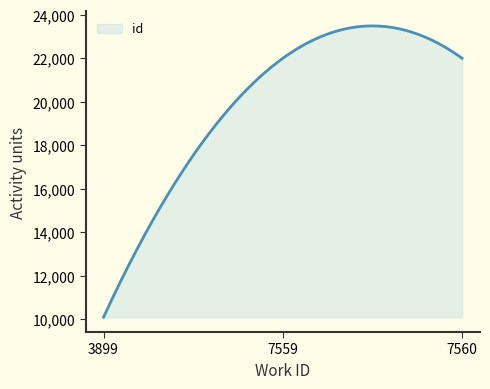

Count the number of data series in this chart.

1